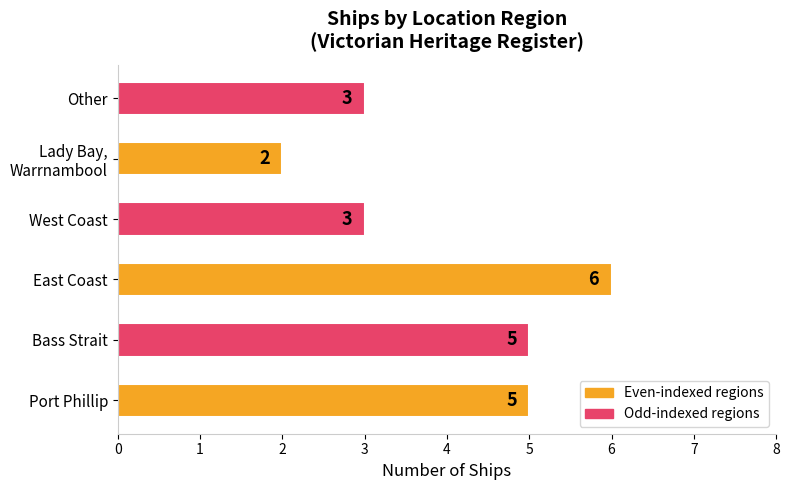

What is the sum of all values?

24